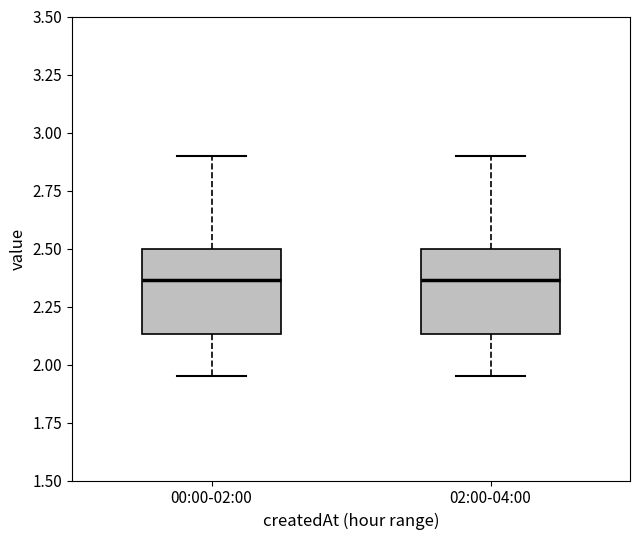

Reading left to right, read every box against the y-axis: the position of its median line, the range the box covers, and the ends of its whiskers. The values are not printed on the chart, so give them approximately, as read against the axis.

00:00-02:00: median 2.35, box 2.15 to 2.50, whiskers 1.95 to 2.90
02:00-04:00: median 2.35, box 2.15 to 2.50, whiskers 1.95 to 2.90